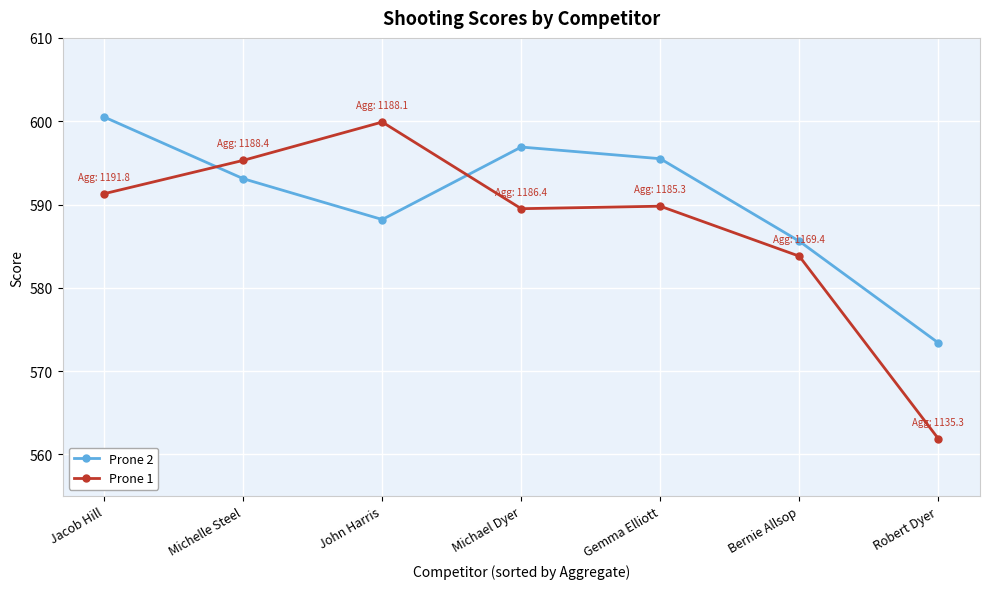

At Robert Dyer, list the series in order from smallest to largest.

Prone 1, Prone 2